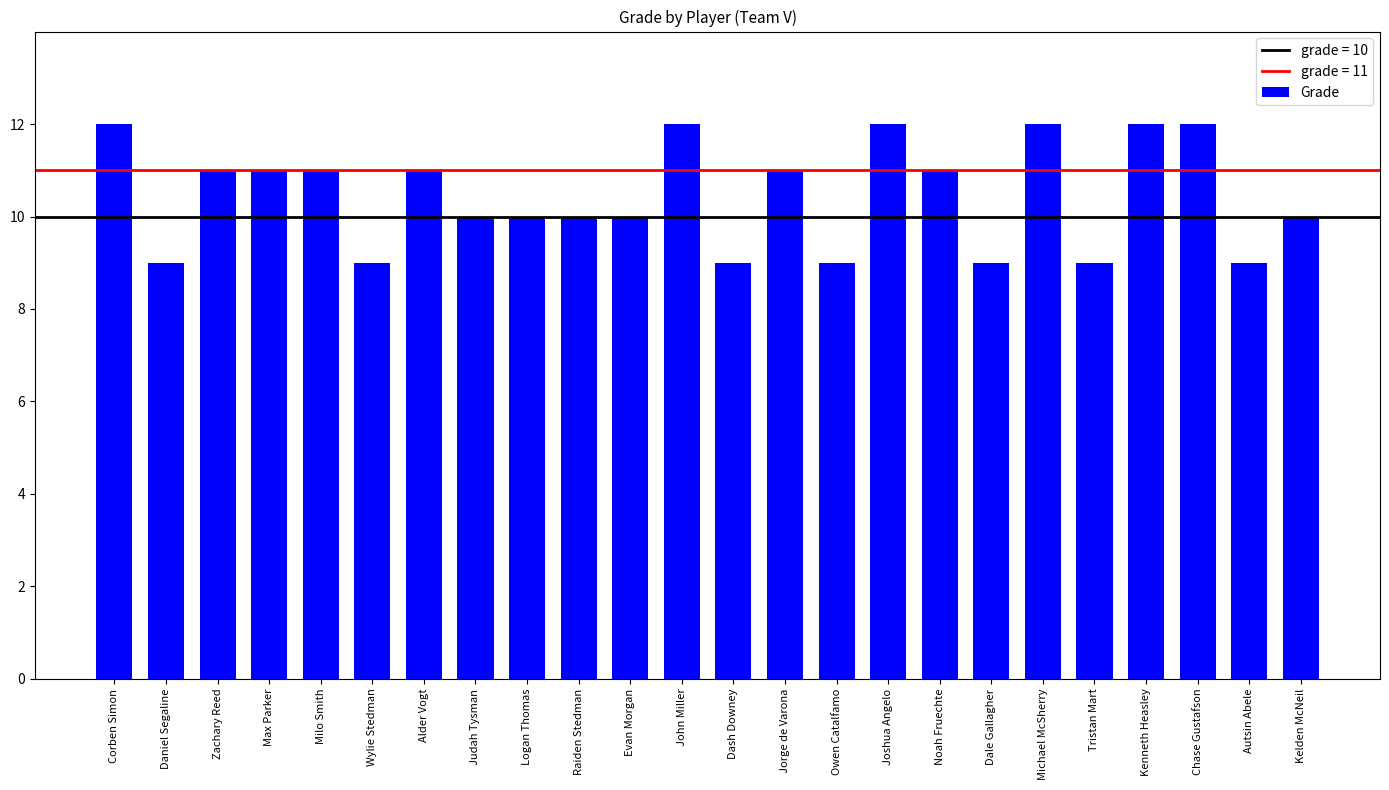

What is the label of the 13th bar from the right?

John Miller